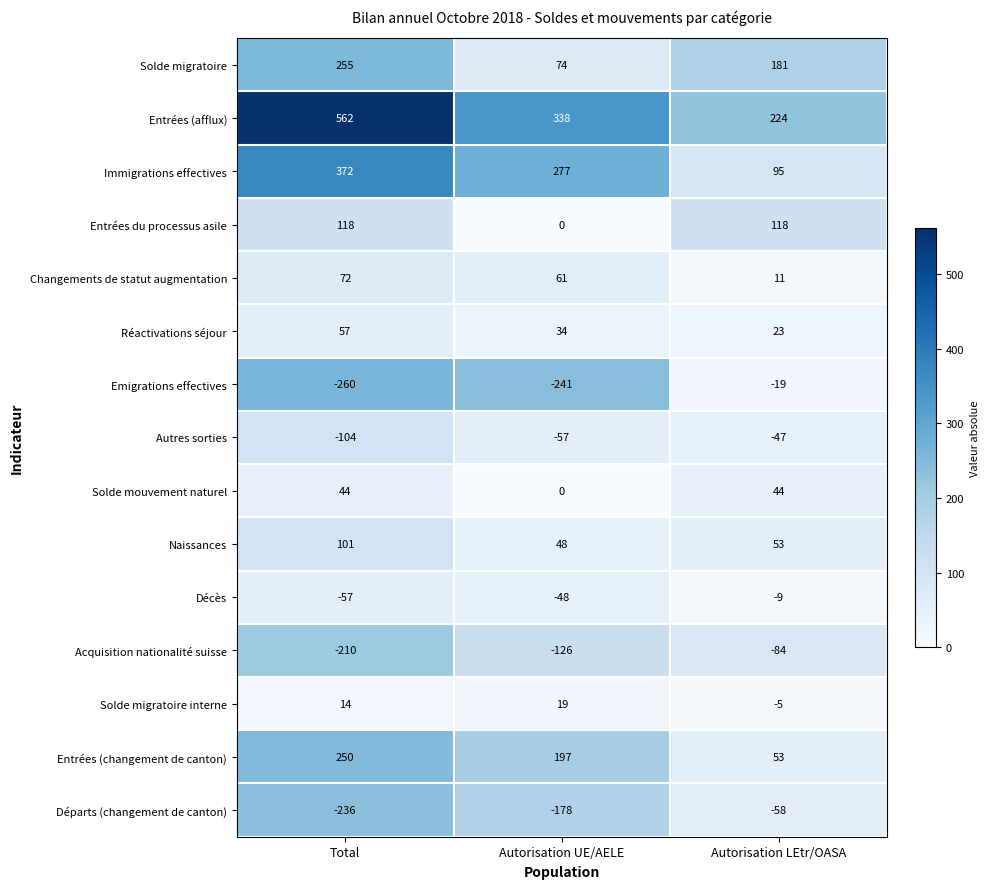

What is the maximum value shown in the chart?

562